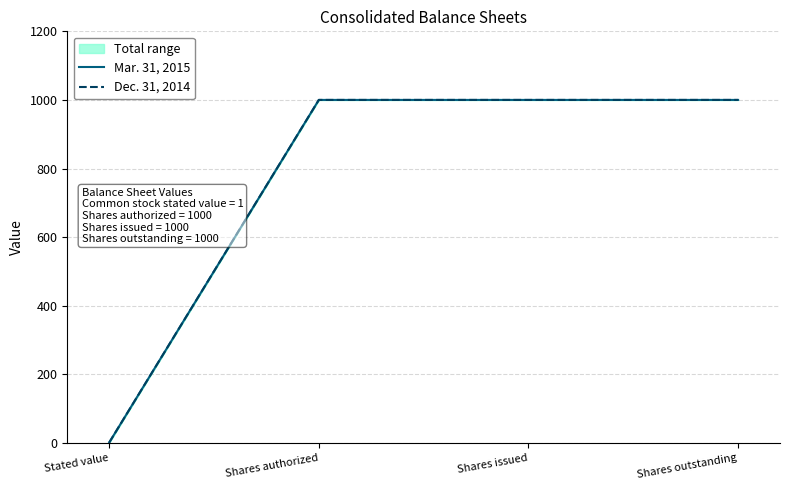

Count the number of data series in this chart.

2